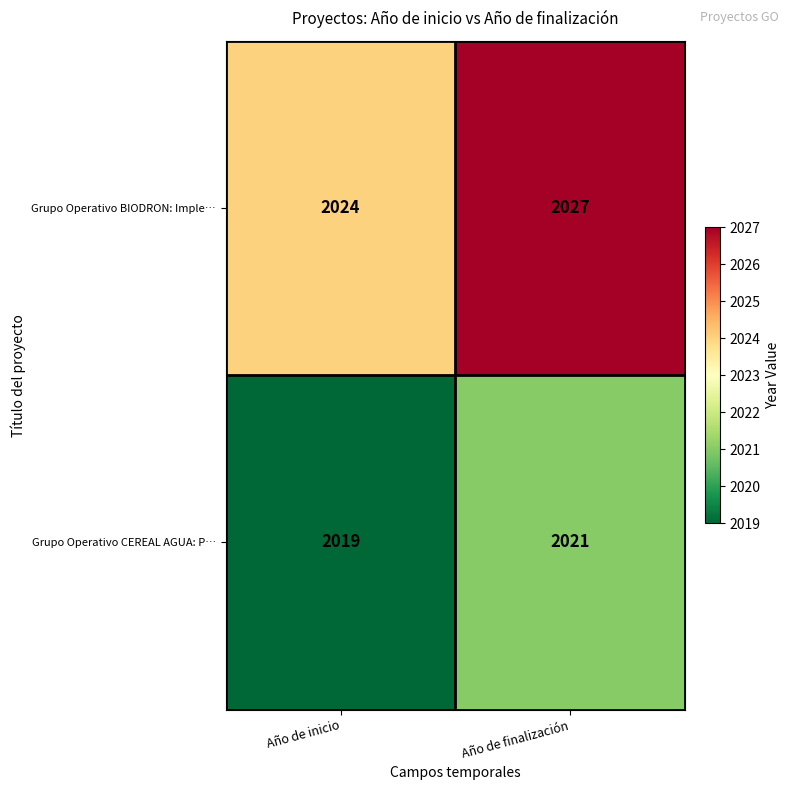

Which series has the widest spread of values?

Grupo Operativo BIODRON: Imple…